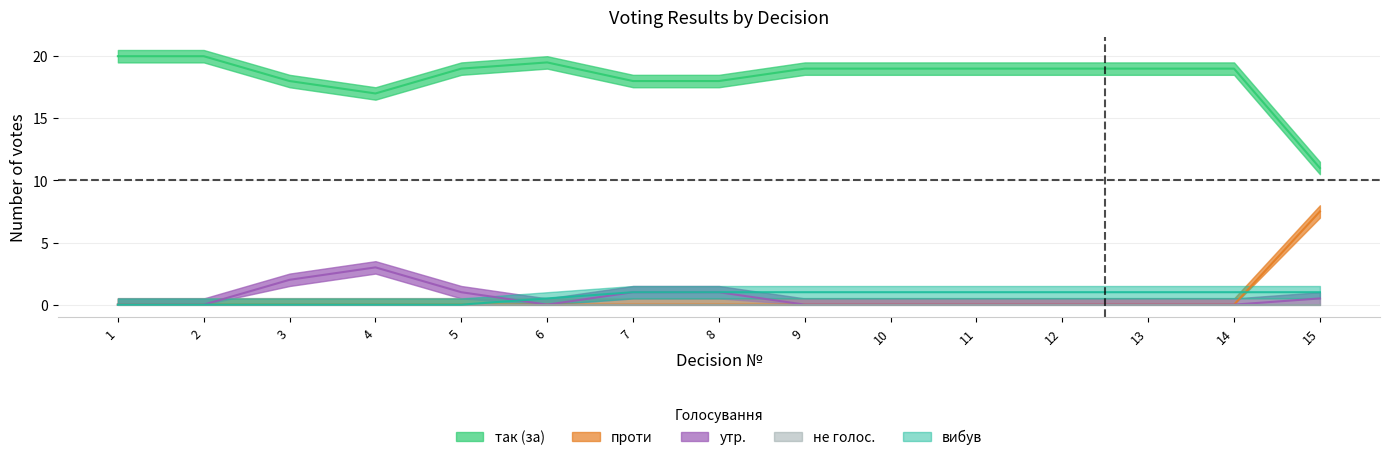

At which category is the sum across all series the highest?

1